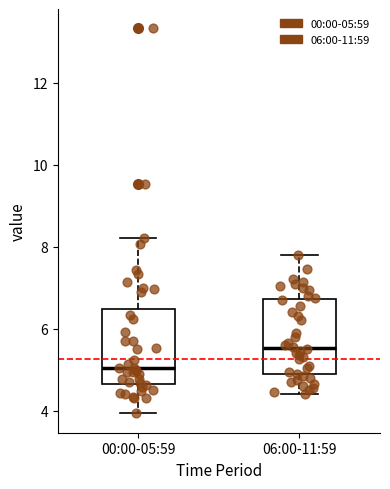

Reading left to right, read every box against the y-axis: the position of its median line, the range the box covers, and the ends of its whiskers. The values are not printed on the chart, so give them approximately, as read against the axis.

00:00-05:59: median 5.0, box 4.6 to 6.4, whiskers 4.0 to 8.2
06:00-11:59: median 5.6, box 4.8 to 6.8, whiskers 4.4 to 7.8